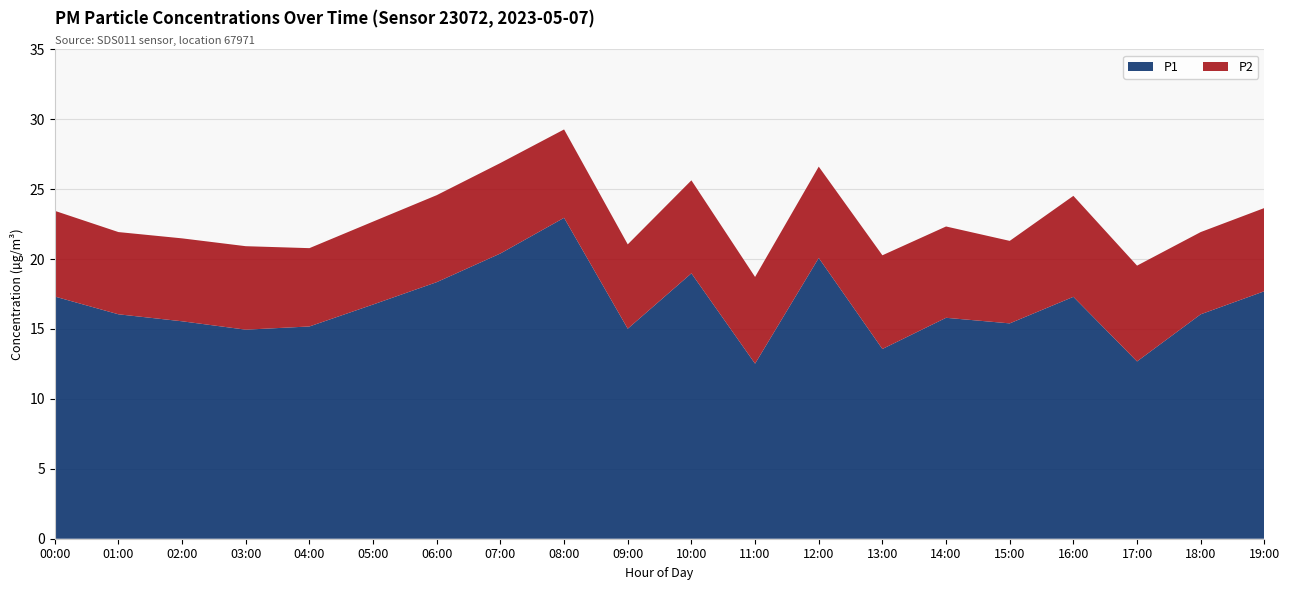

The P1 series shows 20.7 at 17:00. True or false?

False